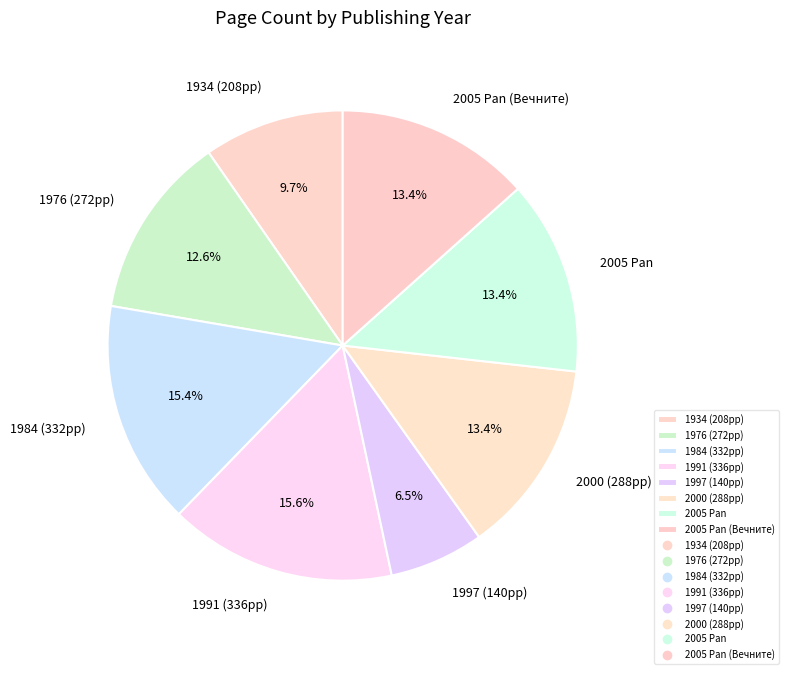

What is the ratio of the value at 1991 (336pp) to the value at 1984 (332pp)?

1.0